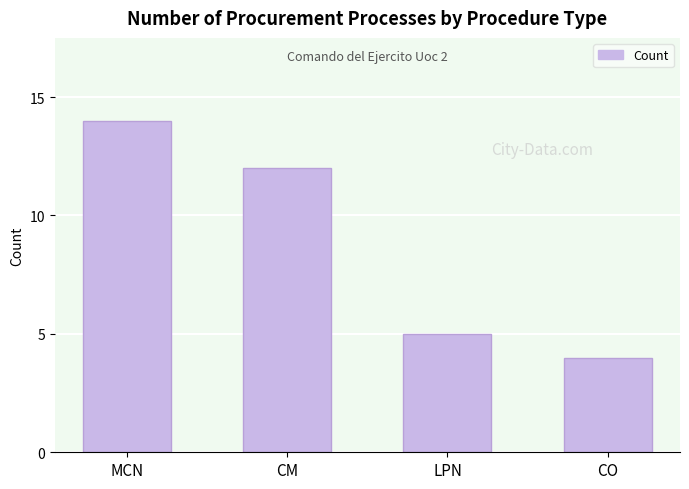

True or false: the data shows 8 at CM.

False